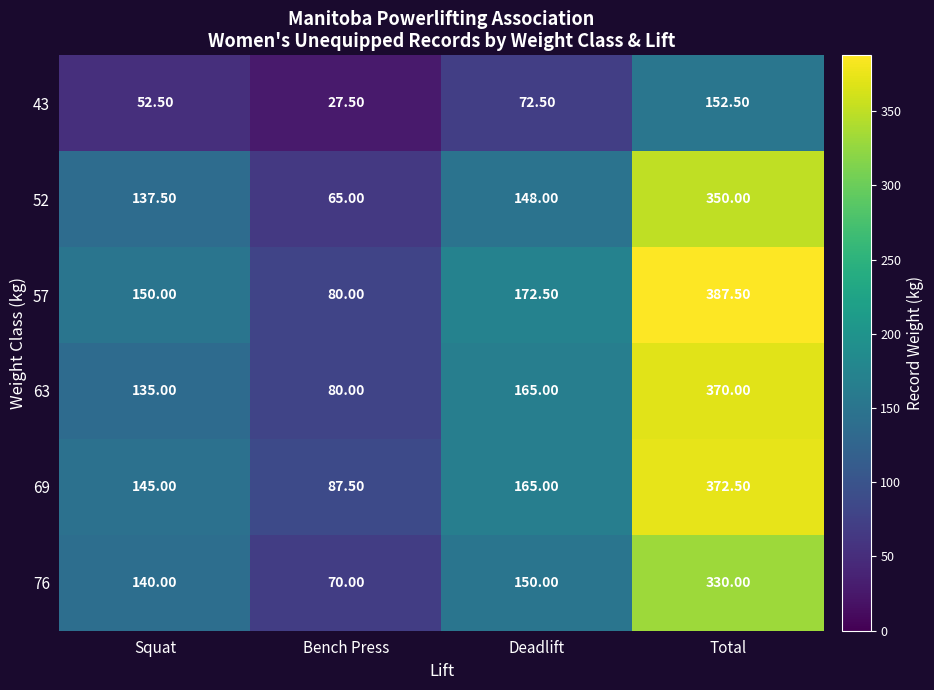

What is the total value across all series at Deadlift?

873.0